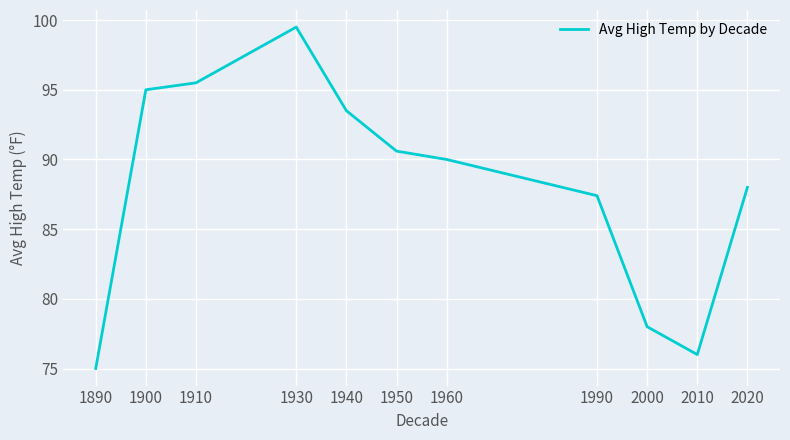

What is the approximate value at 2020?

88.0